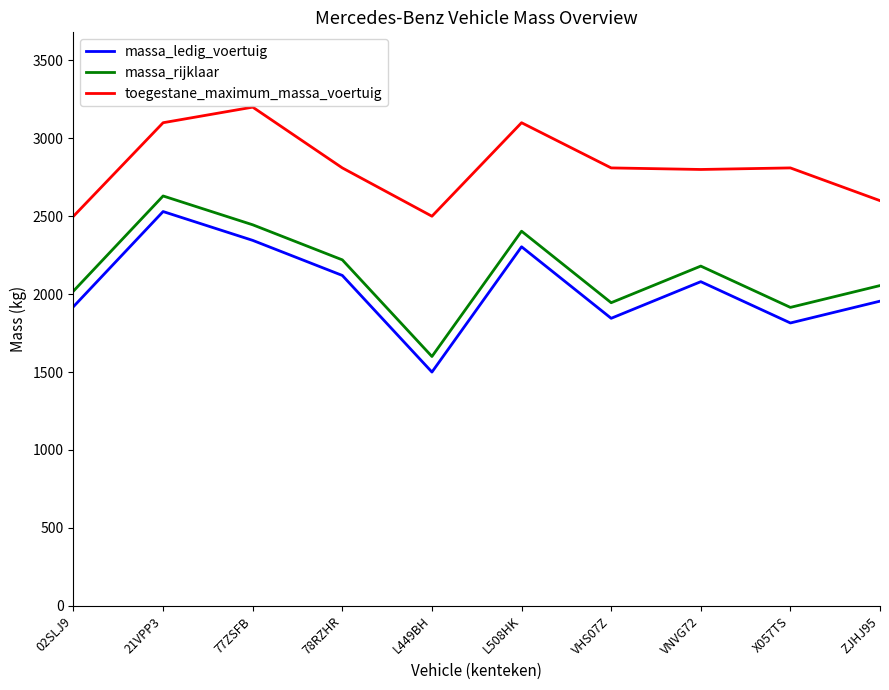

At which category is the sum across all series the highest?

21VPP3